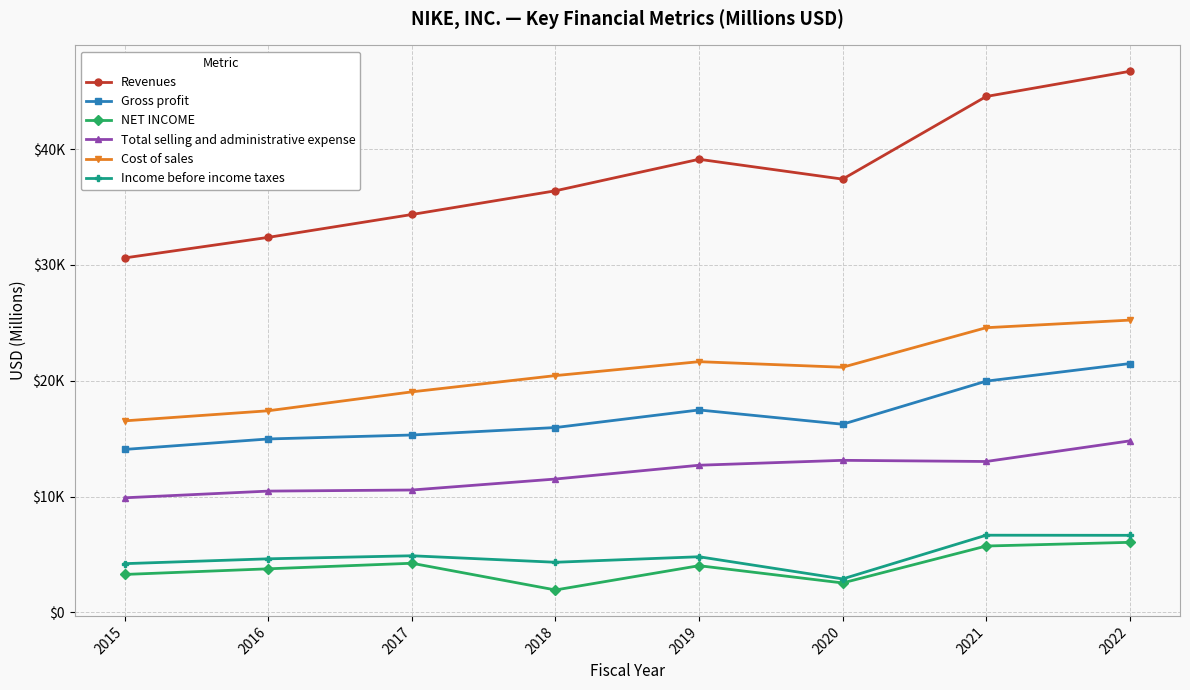

Is this an area chart (filled region under the line)?

No